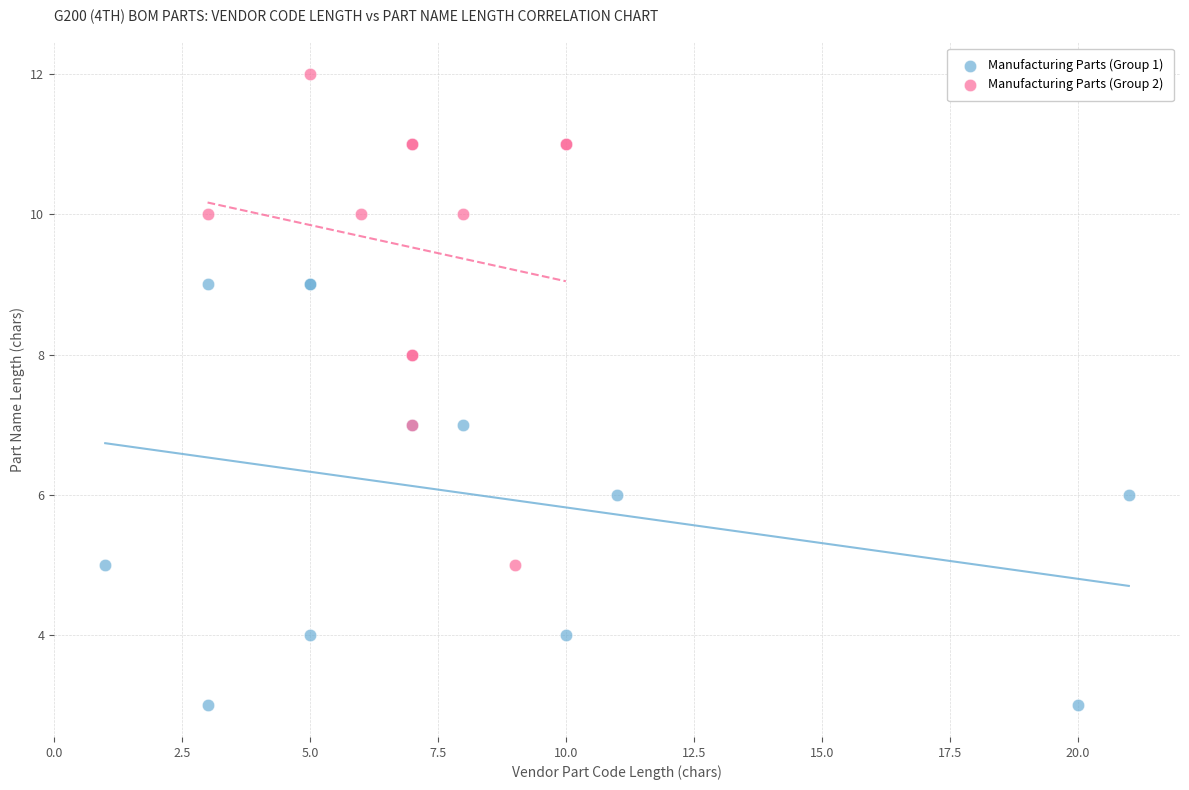

Which series contains the highest Y value?

Manufacturing Parts (Group 2)